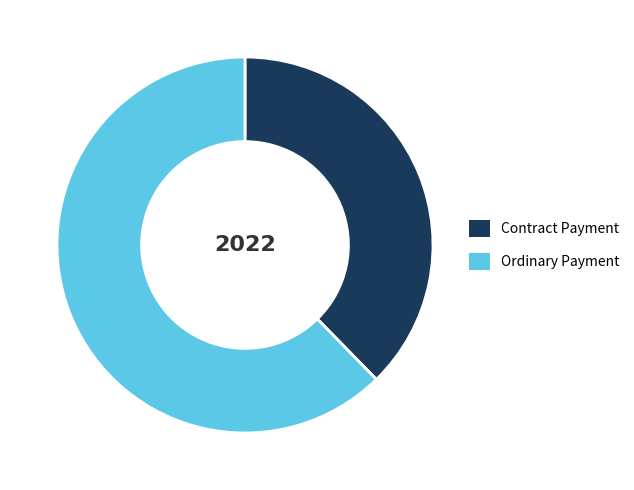

Approximately how many times larger is the value at Contract Payment compared to Ordinary Payment?

0.6